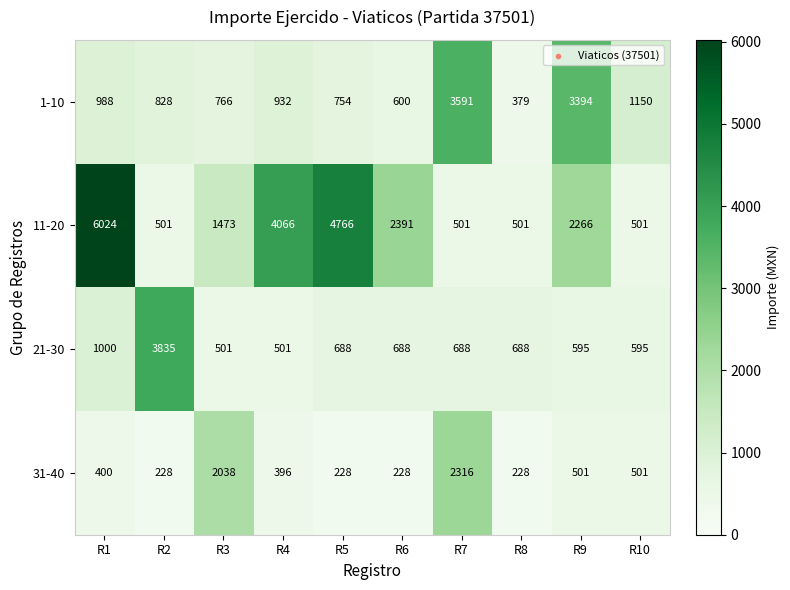

Which label corresponds to the largest value in the chart?

R1